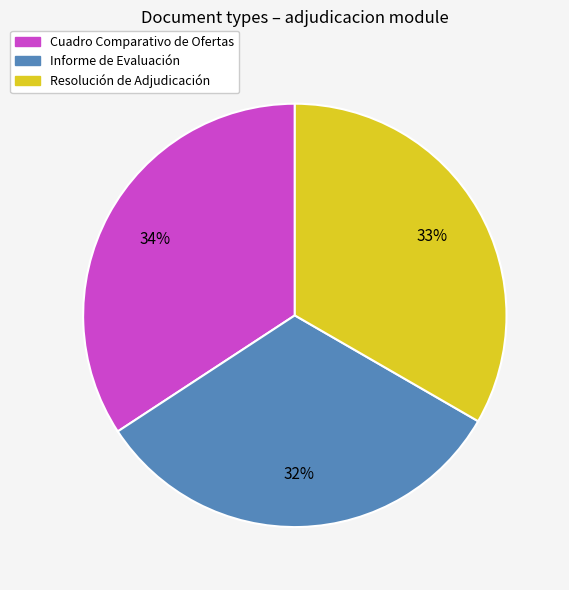

Is there a majority slice in this chart?

No